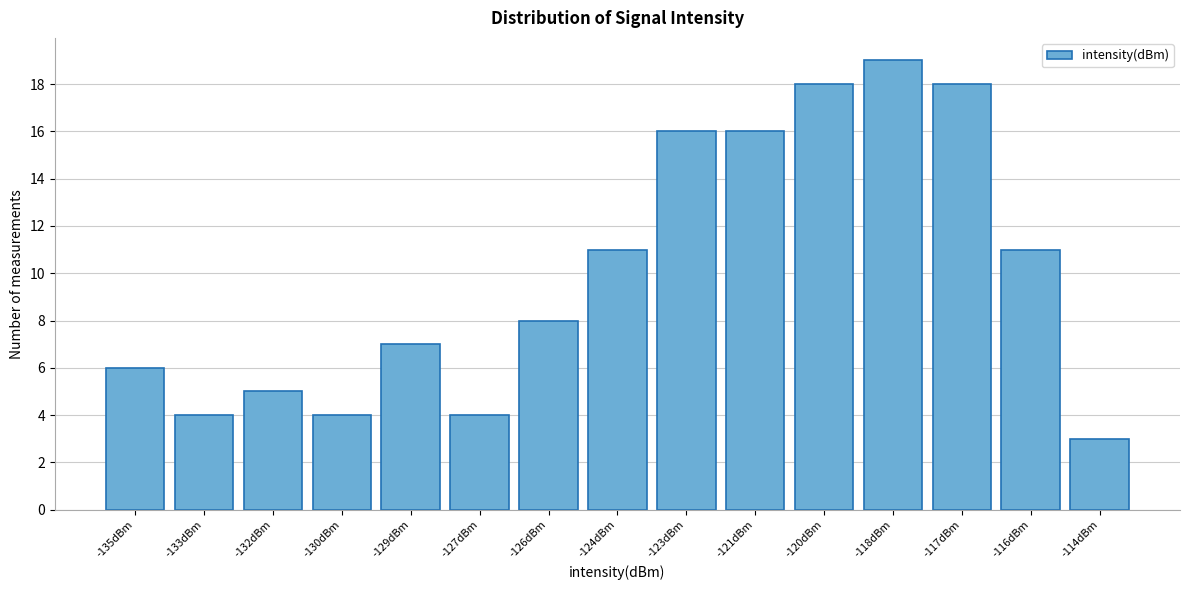

Reading left to right, list all the values displayed in this chart.

6	4	5	4	7	4	8	11	16	16	18	19	18	11	3